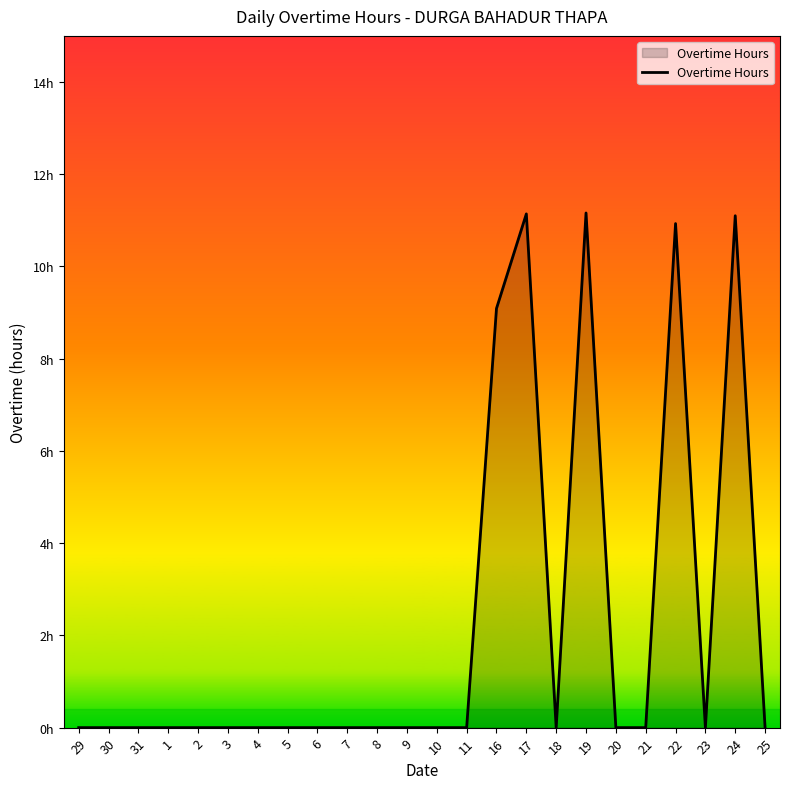

How many interior local valleys (lower than both neighbors) does the data have?

2